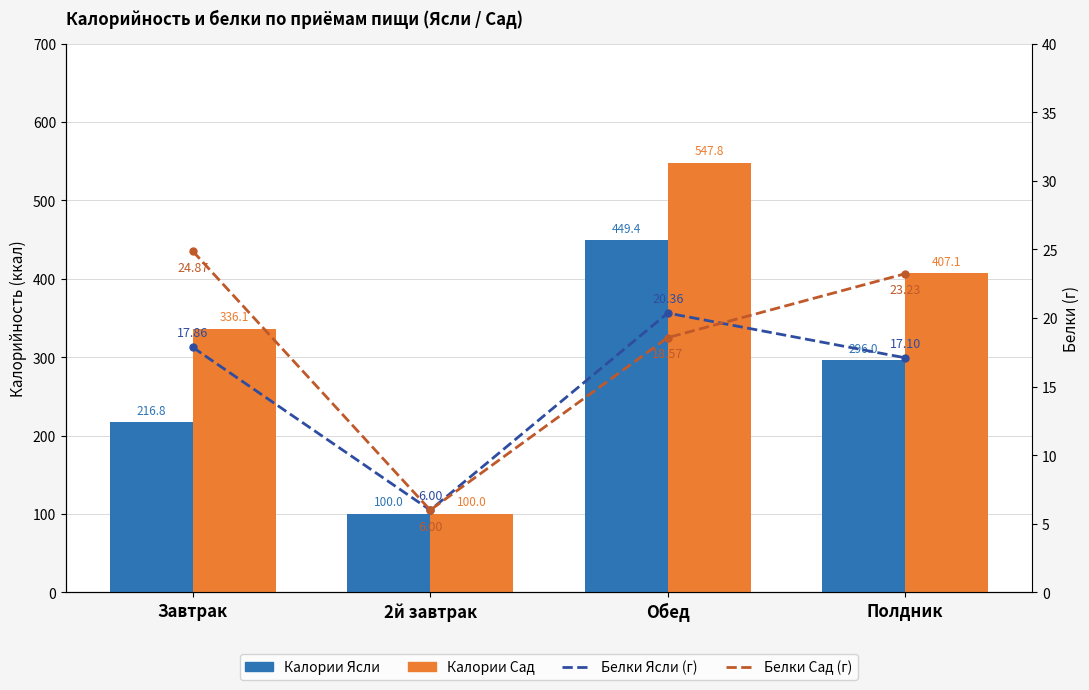

Is the value of Белки Ясли (г) at 2й завтрак greater than the value of Калории Ясли at Полдник?

No